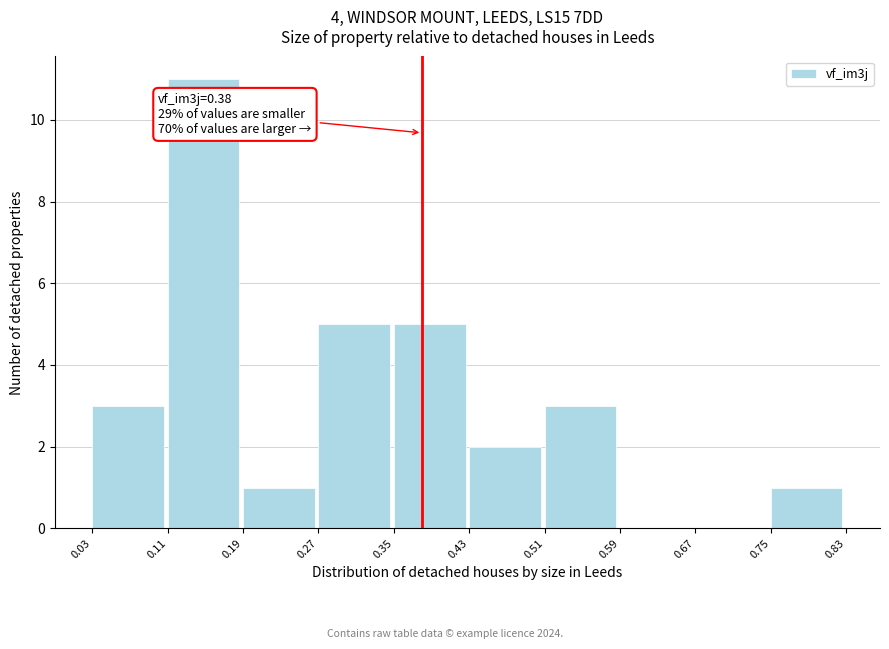

Which range on the x-axis has the tallest bar?

0.11 to 0.19